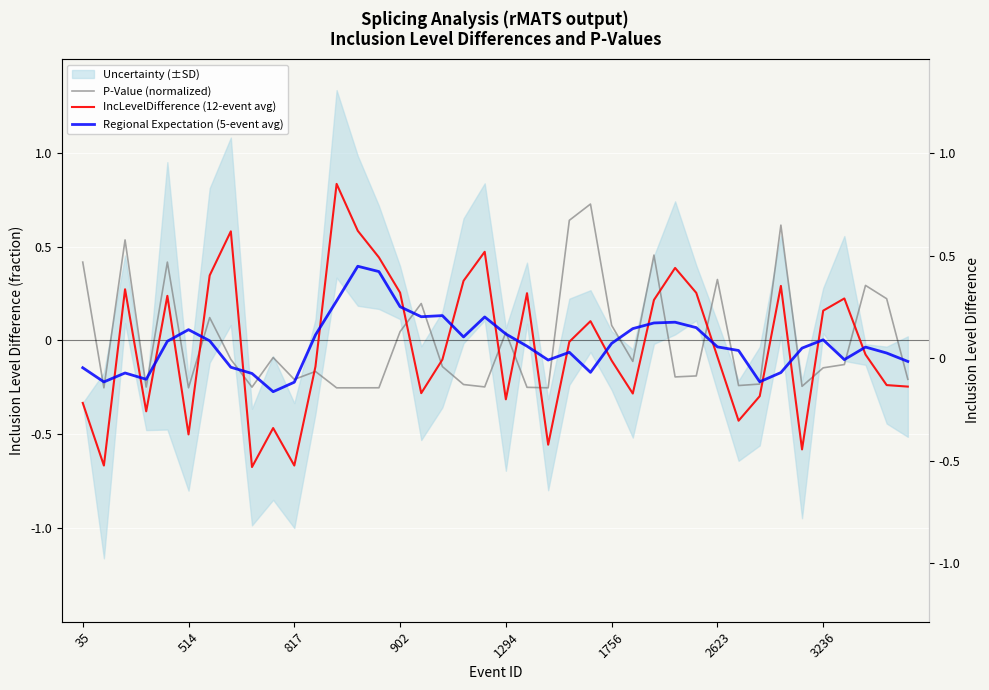

What is the sum of all Regional Expectation (5-event avg) values?

-0.8